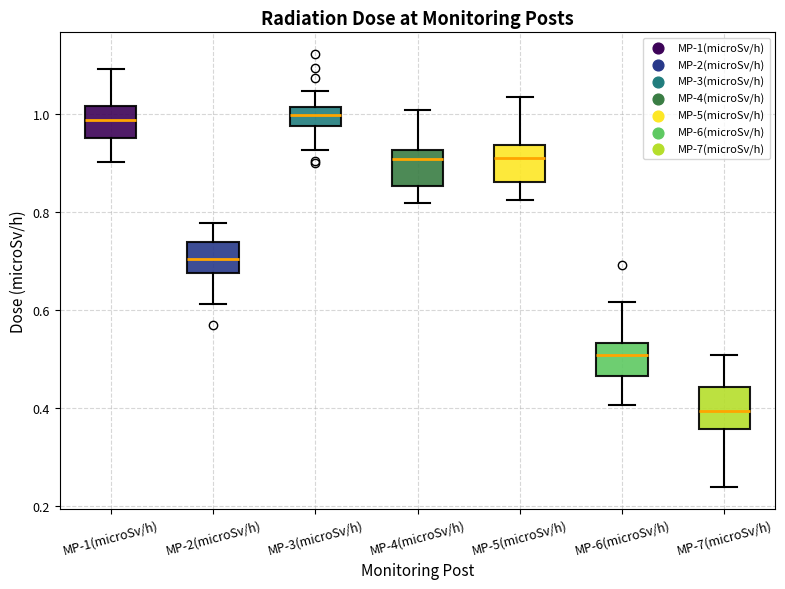

Where is the upper edge of the box for MP-1(microSv/h) on the y-axis? The values are not printed on the chart, so give them approximately, as read against the axis.

1.02